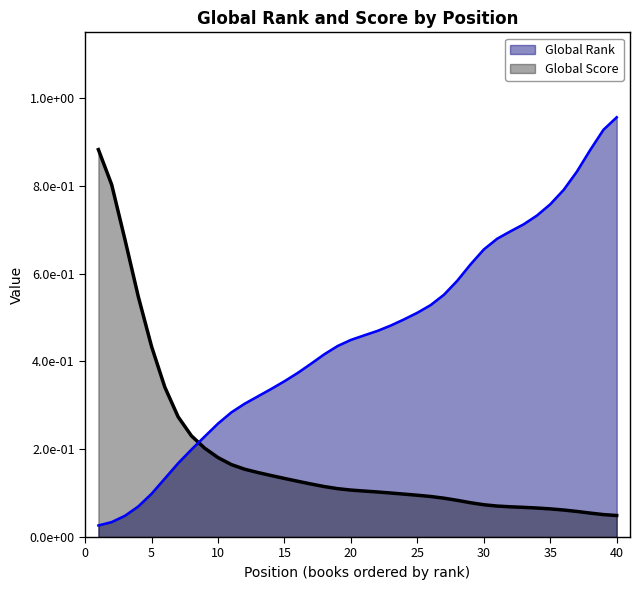

Reading left to right, what are all the values shown in this chart?

Global Rank: 1=0.0	2=0.0	3=0.0	4=0.1	5=0.1	6=0.1	7=0.2	8=0.2	9=0.2	10=0.3	11=0.3	12=0.3	13=0.3	14=0.3	15=0.4	16=0.4	17=0.4	18=0.4	19=0.4	20=0.4	21=0.5	22=0.5	23=0.5	24=0.5	25=0.5	26=0.5	27=0.6	28=0.6	29=0.6	30=0.7	31=0.7	32=0.7	33=0.7	34=0.7	35=0.8	36=0.8	37=0.8	38=0.9	39=0.9	40=1.0
Global Score: 1=0.9	2=0.8	3=0.7	4=0.5	5=0.4	6=0.3	7=0.3	8=0.2	9=0.2	10=0.2	11=0.2	12=0.2	13=0.1	14=0.1	15=0.1	16=0.1	17=0.1	18=0.1	19=0.1	20=0.1	21=0.1	22=0.1	23=0.1	24=0.1	25=0.1	26=0.1	27=0.1	28=0.1	29=0.1	30=0.1	31=0.1	32=0.1	33=0.1	34=0.1	35=0.1	36=0.1	37=0.1	38=0.1	39=0.1	40=0.0